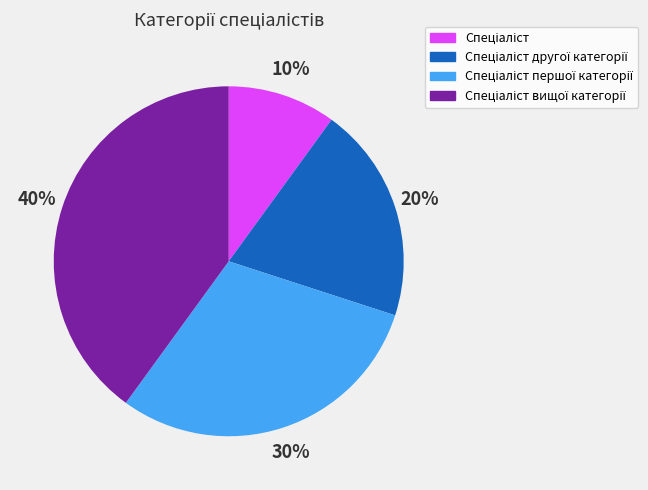

Does any single category account for the majority?

No